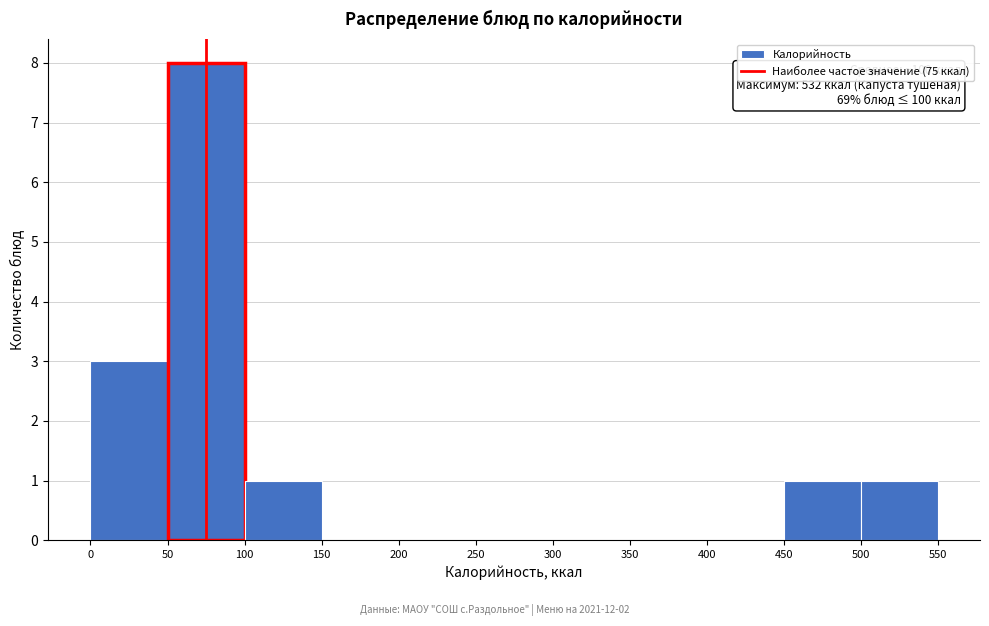

Over which range of the x-axis is the bar tallest?

50 to 100